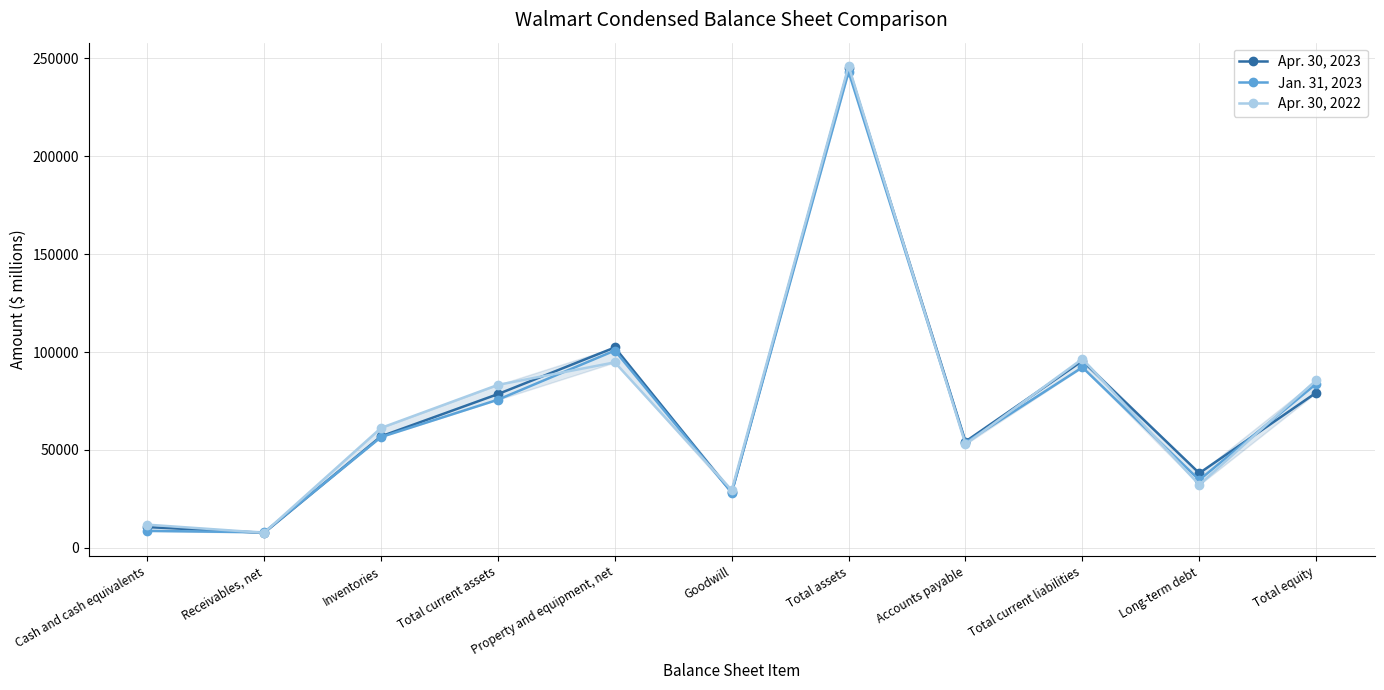

What is the maximum value for Apr. 30, 2023?

245053